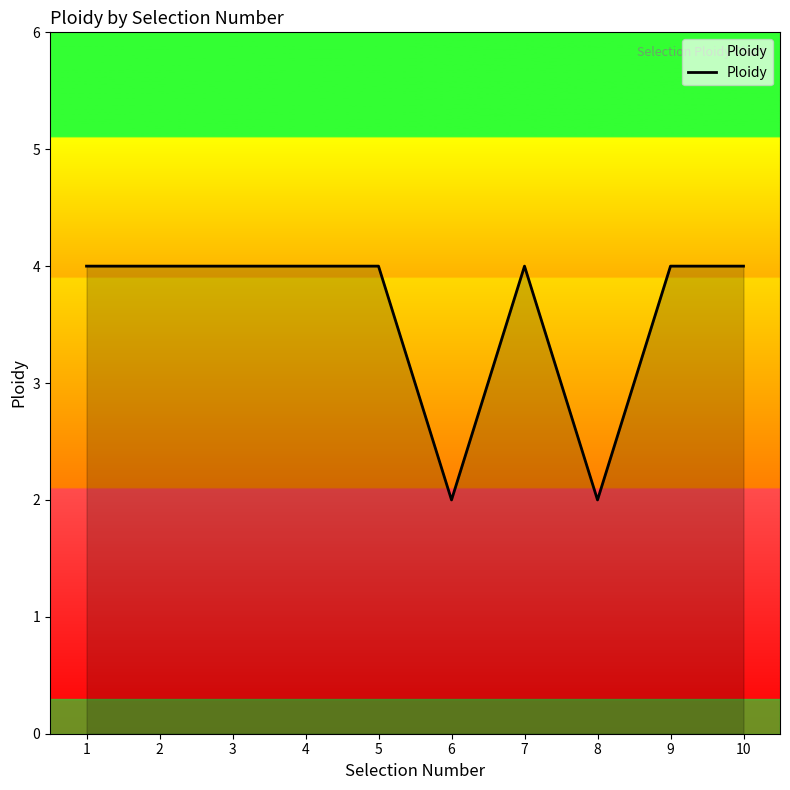

The chart shows a value of 4 at 5. True or false?

True